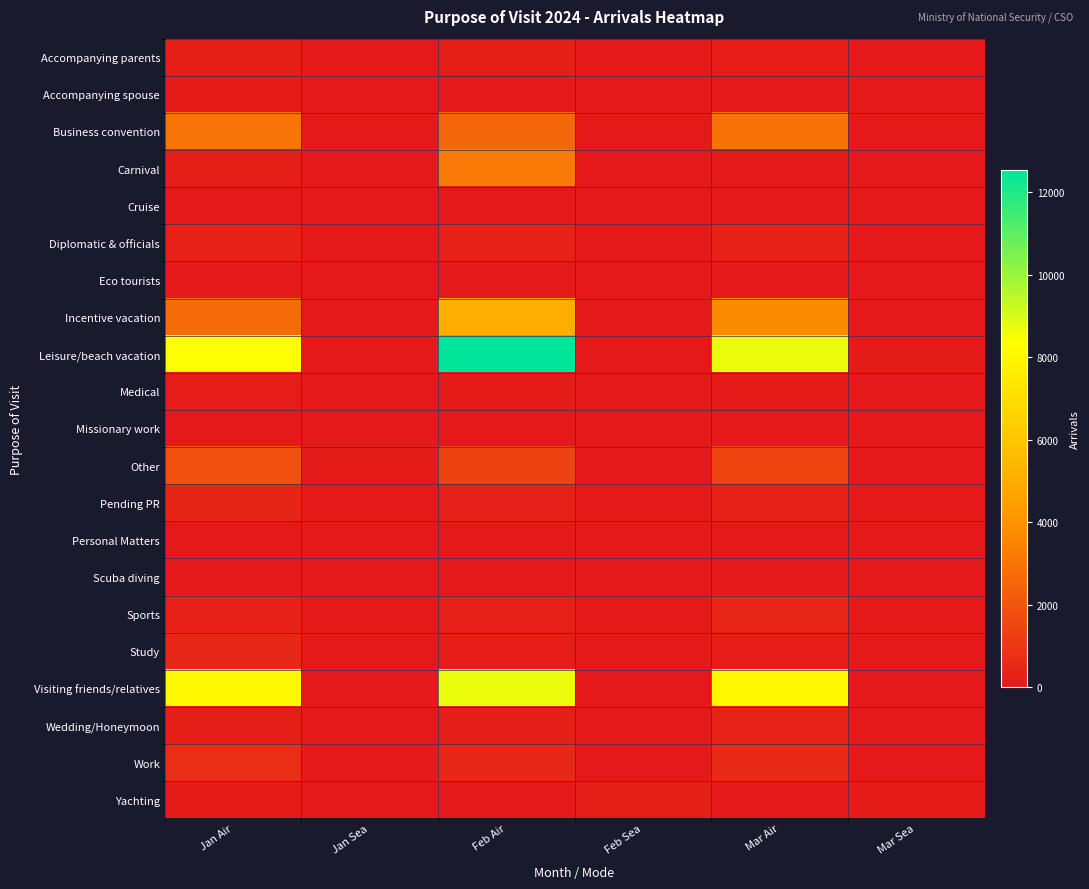

Which series has the widest spread of values?

Leisure/beach vacation